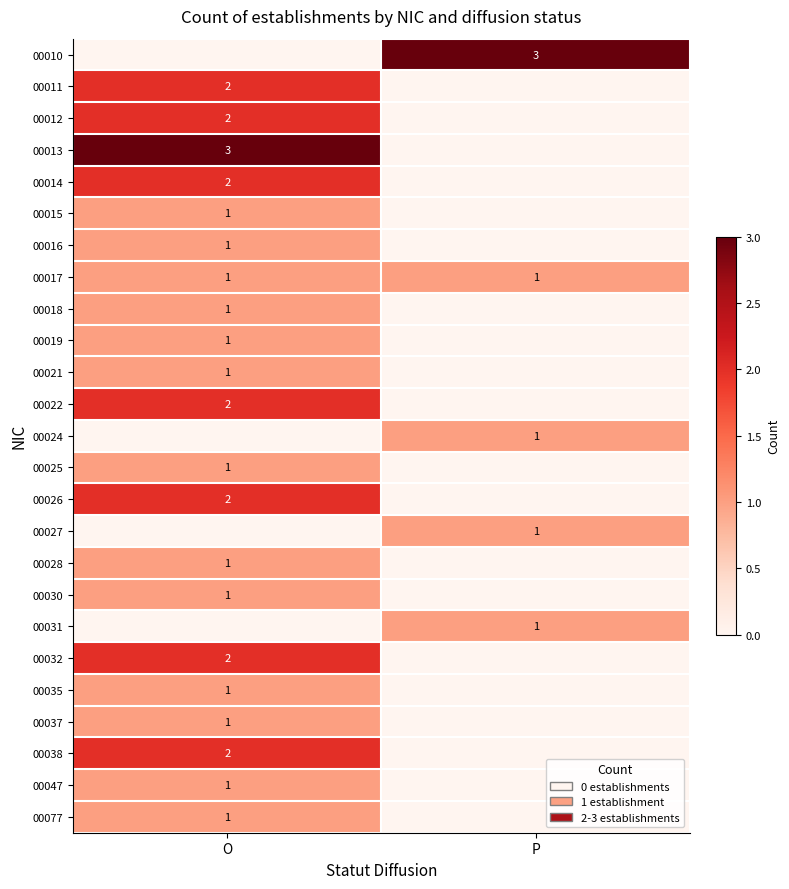

The 00038 series shows 2 at O. True or false?

True